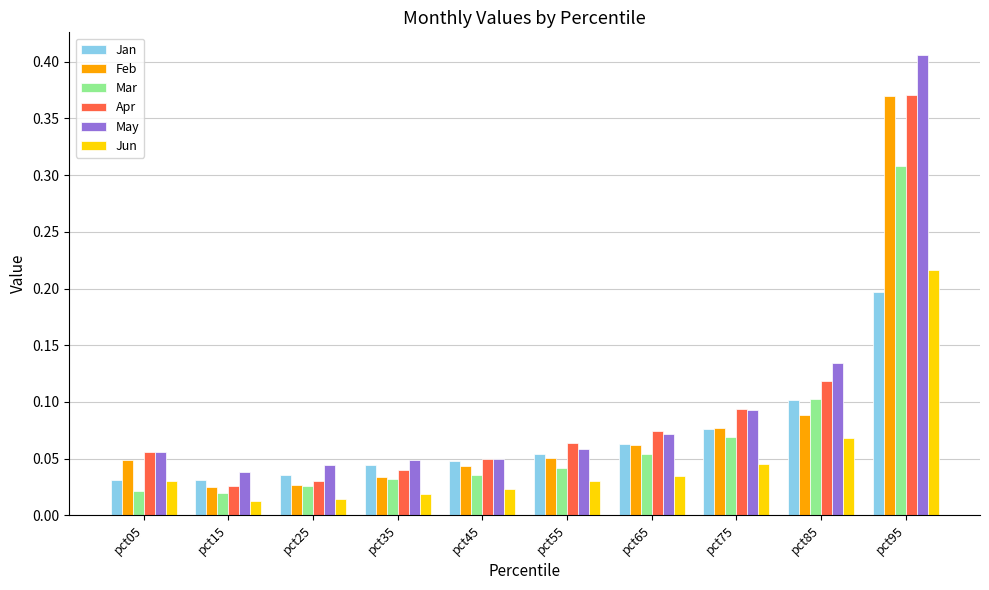

At which category is the sum across all series the highest?

pct95